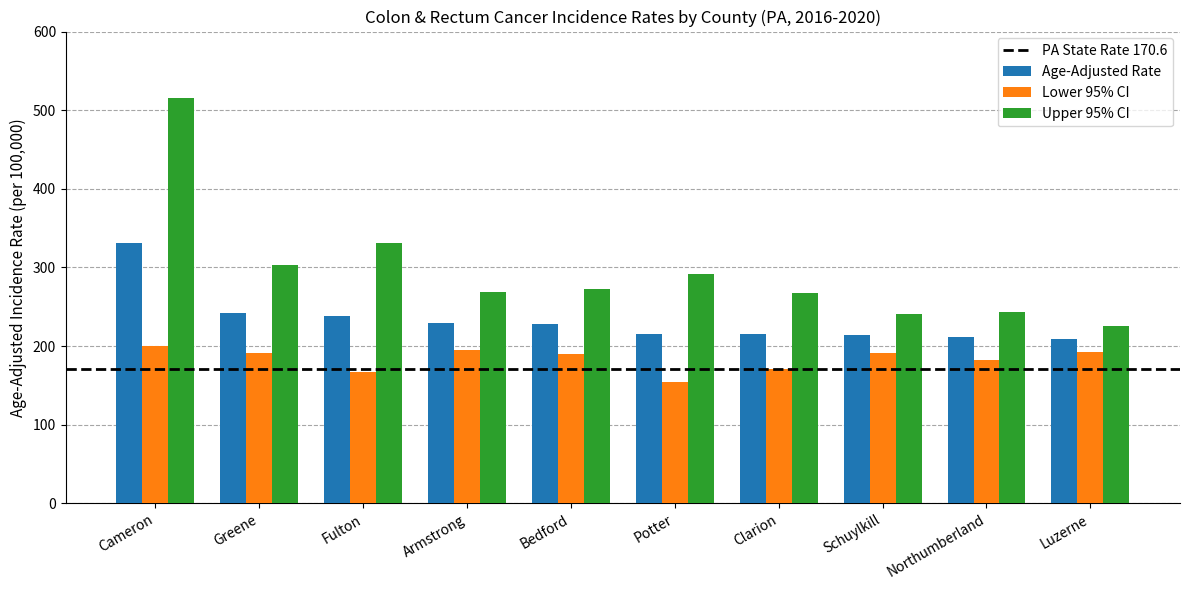

List the series in order of their overall mean, highest first.

Upper 95% CI, Age-Adjusted Rate, Lower 95% CI